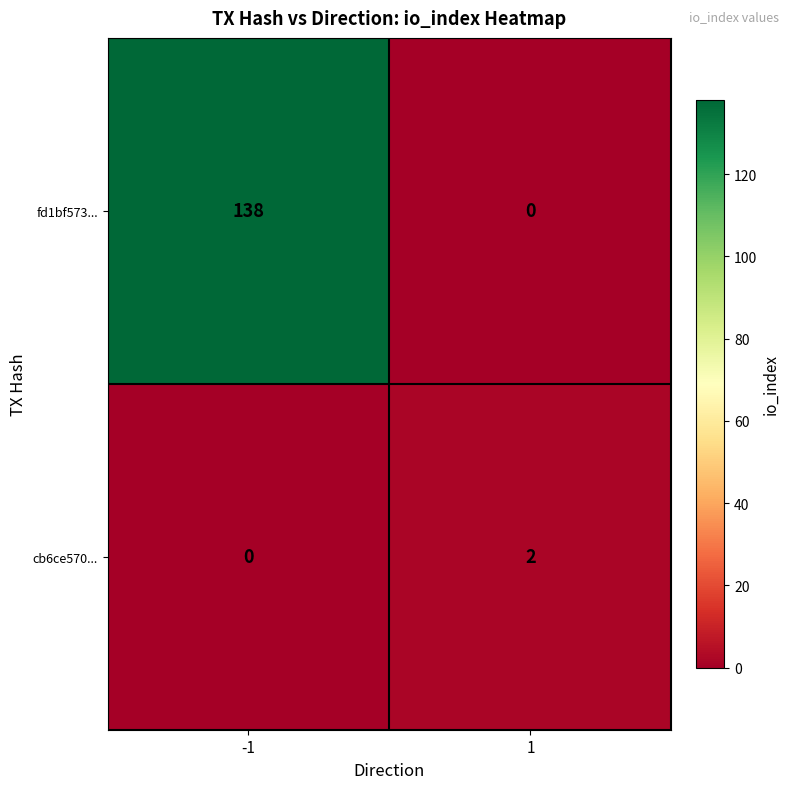

Is it true that cb6ce570... equals -1 at -1?

False